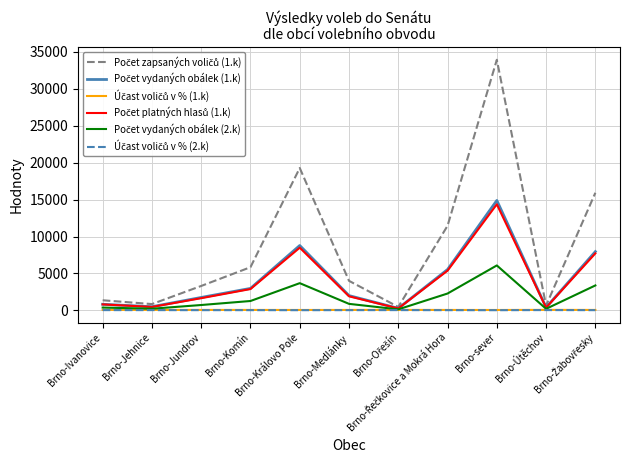

Does the chart have visible grid lines?

Yes